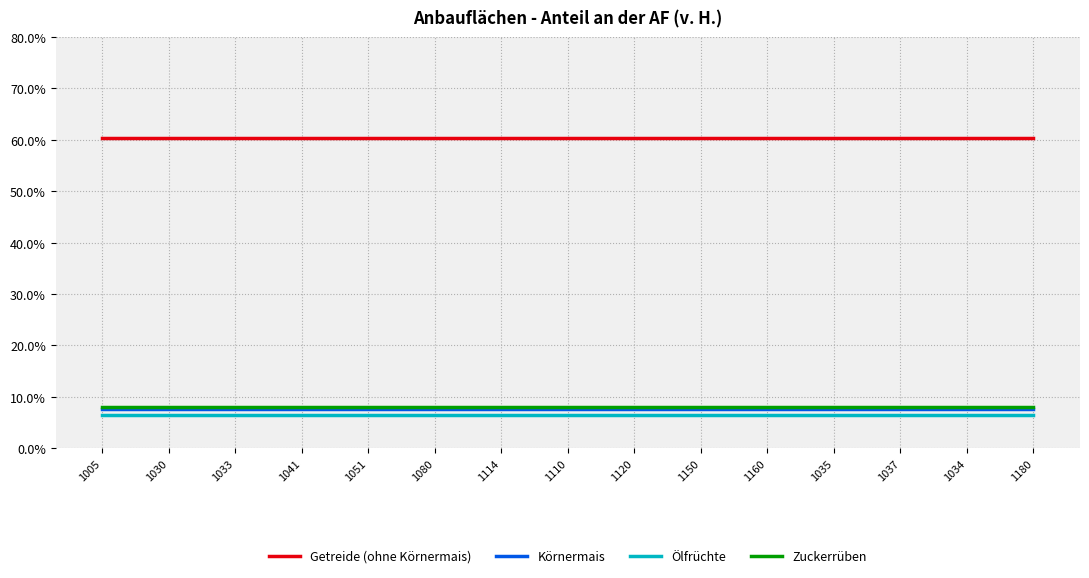

Which series has the largest total across all categories?

Getreide (ohne Körnermais)